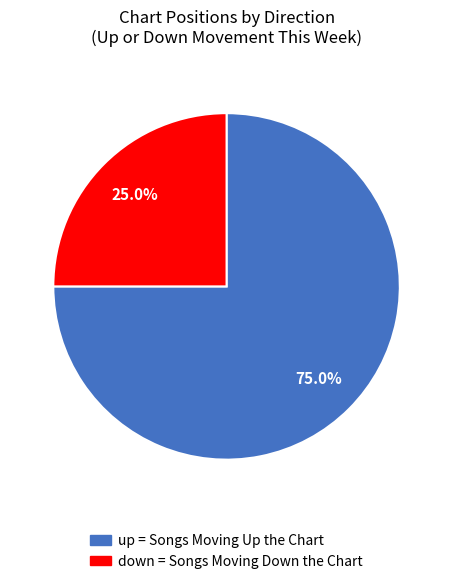

What percentage is the down slice, to the nearest percent?

25%